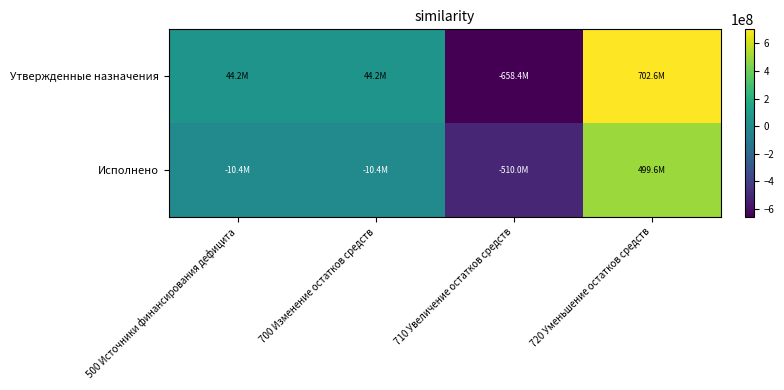

Which has a higher value, 500 Источники финансирования дефицита or 700 Изменение остатков средств?

500 Источники финансирования дефицита